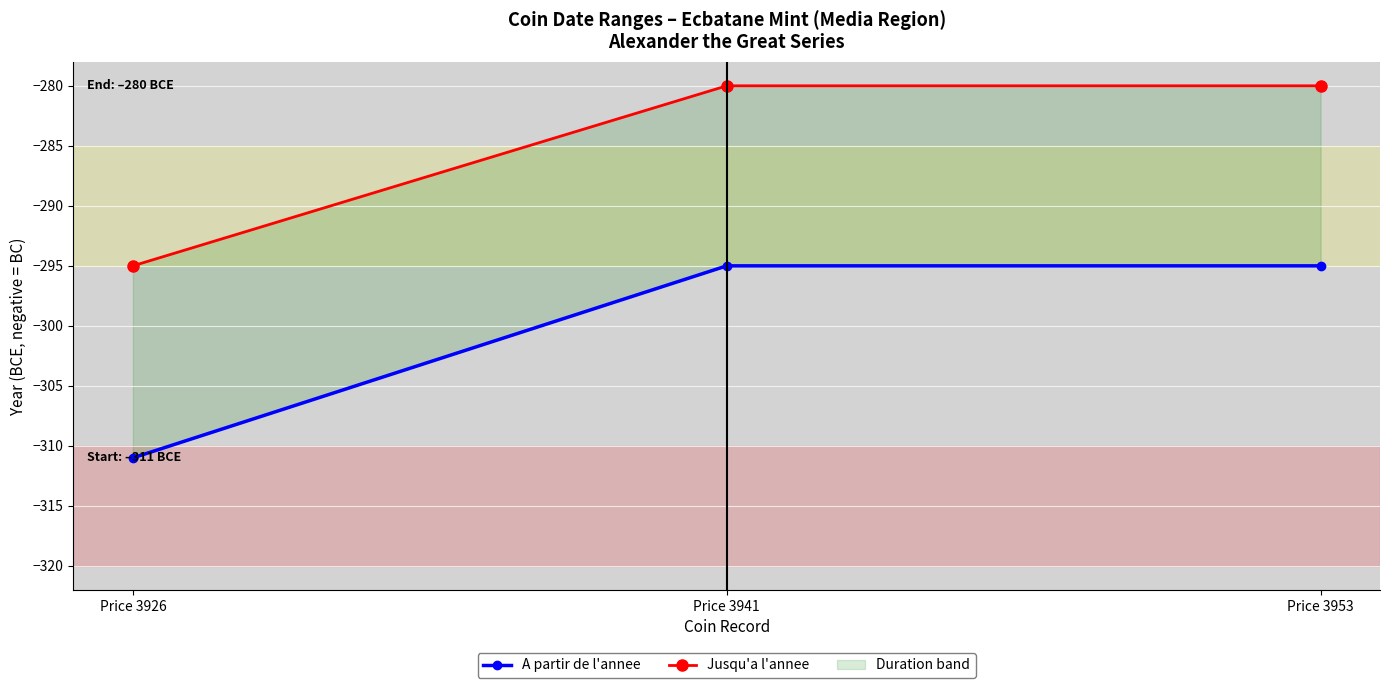

List the labels in order of A partir de l'annee value, smallest first.

Price 3926, Price 3941, Price 3953